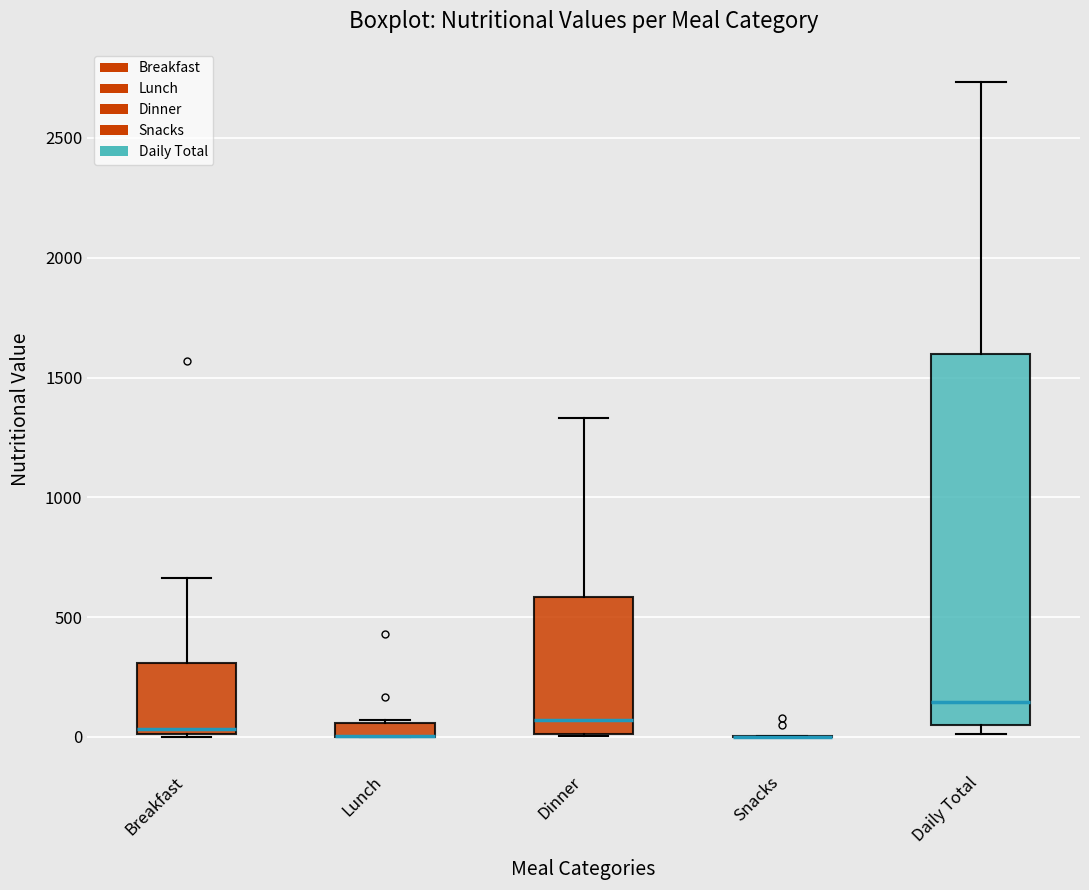

Which box is the tallest, from its lower edge to its upper edge?

Daily Total